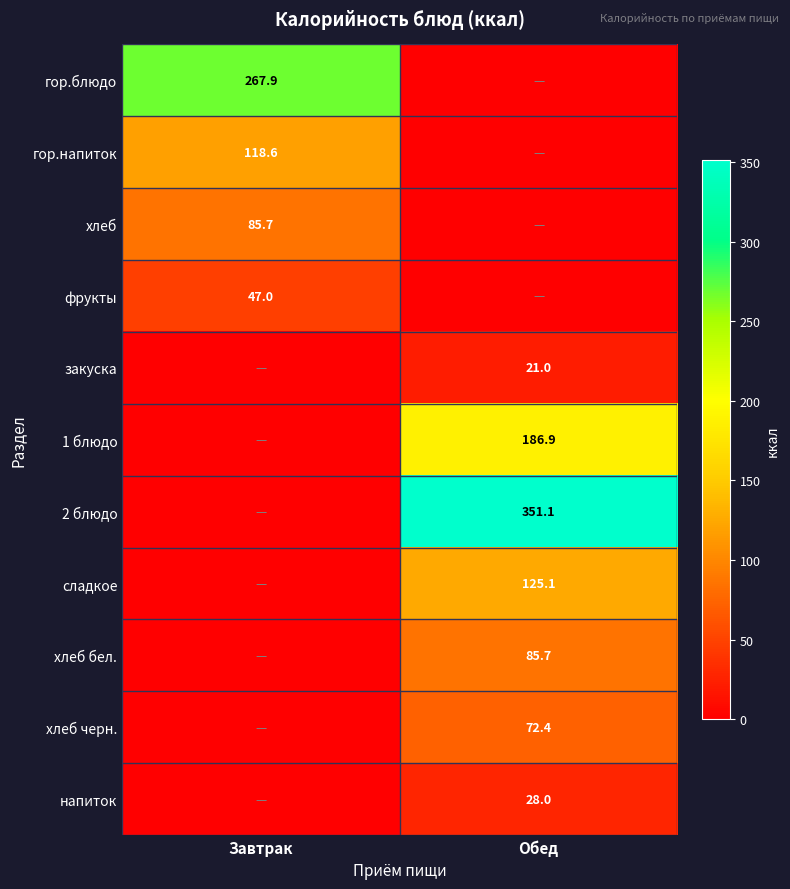

The value of 1 блюдо at Обед is 53.1. True or false?

False